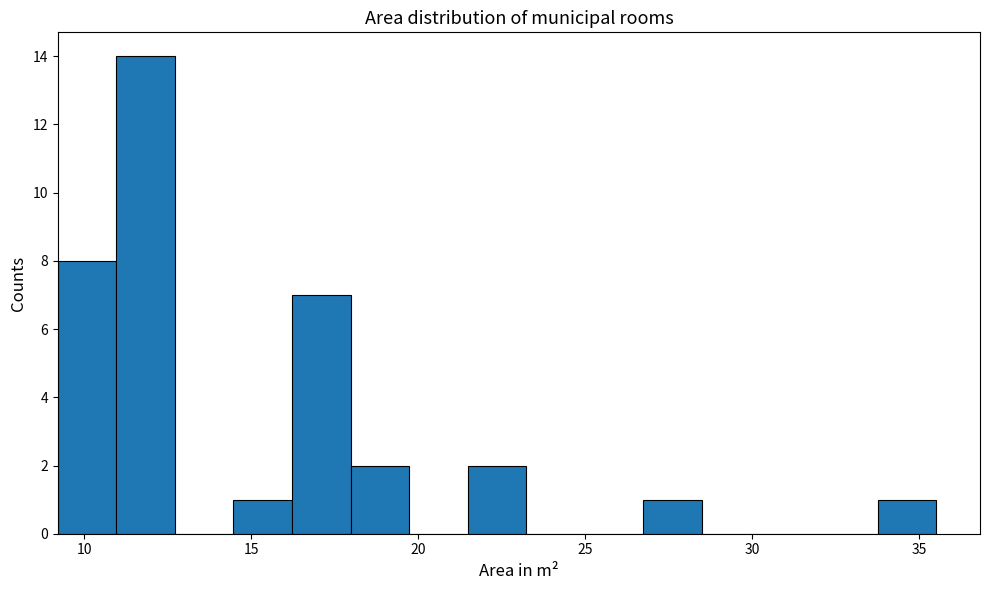

Around what value on the x-axis is the tallest bar? Give the approximate position of its centre, as read against the axis.

12.0